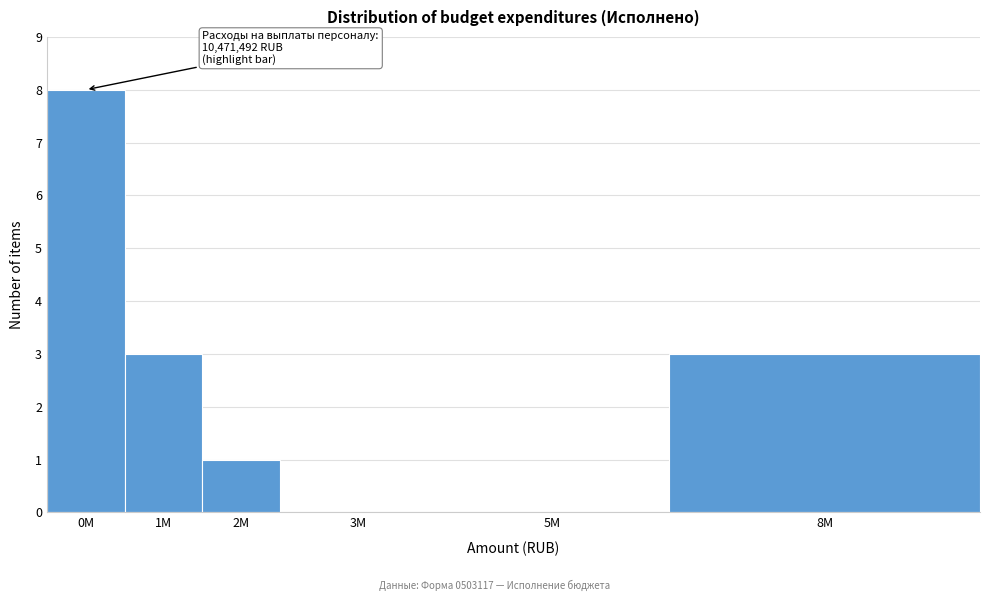

Reading left to right, transcribe all the data shown in this chart.

0M=8	1M=3	2M=1	3M=0	5M=0	8M=3